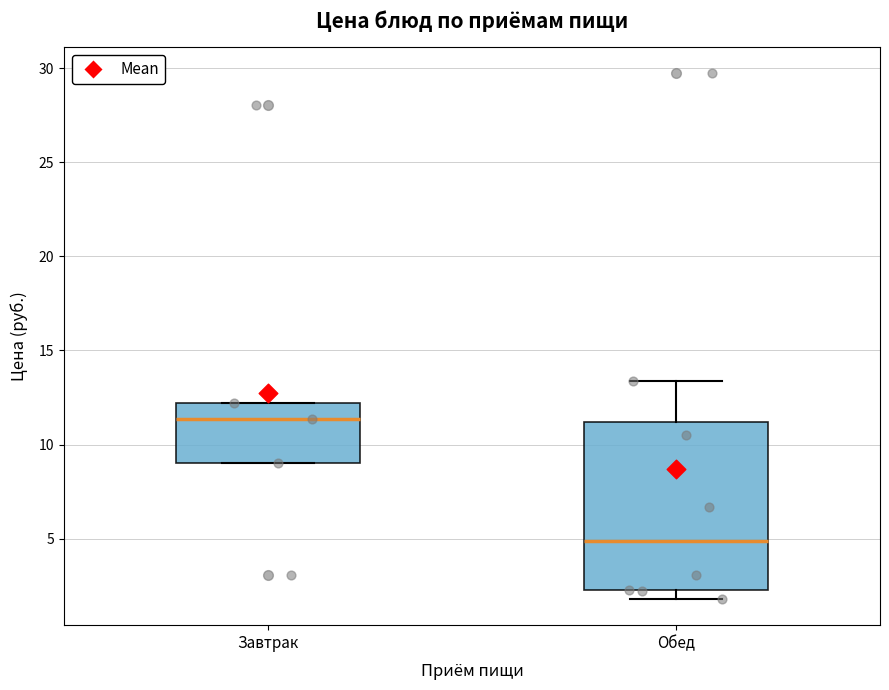

Where does the median line of the box for Завтрак sit on the y-axis? The values are not printed on the chart, so give them approximately, as read against the axis.

11.5